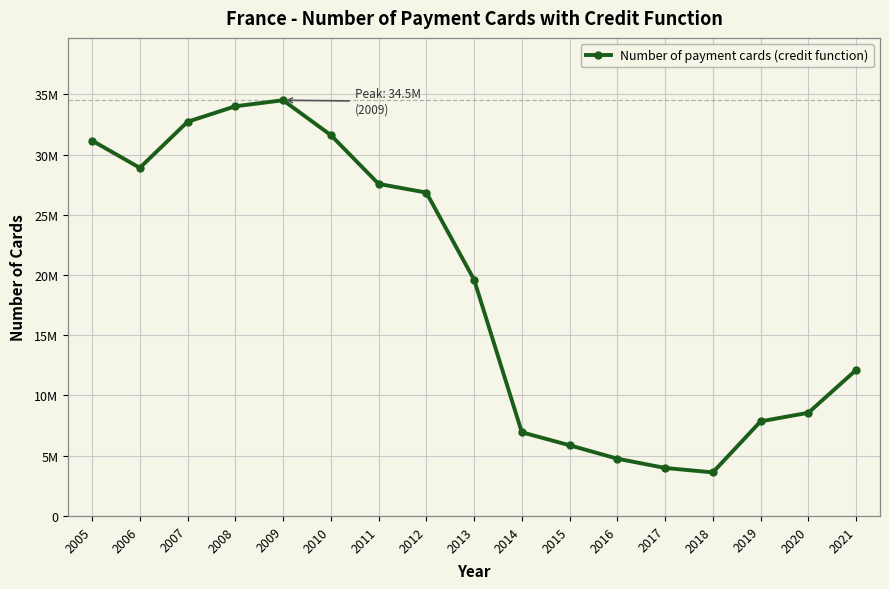

Approximately how many times larger is the value at 2021 compared to 2009?

0.4